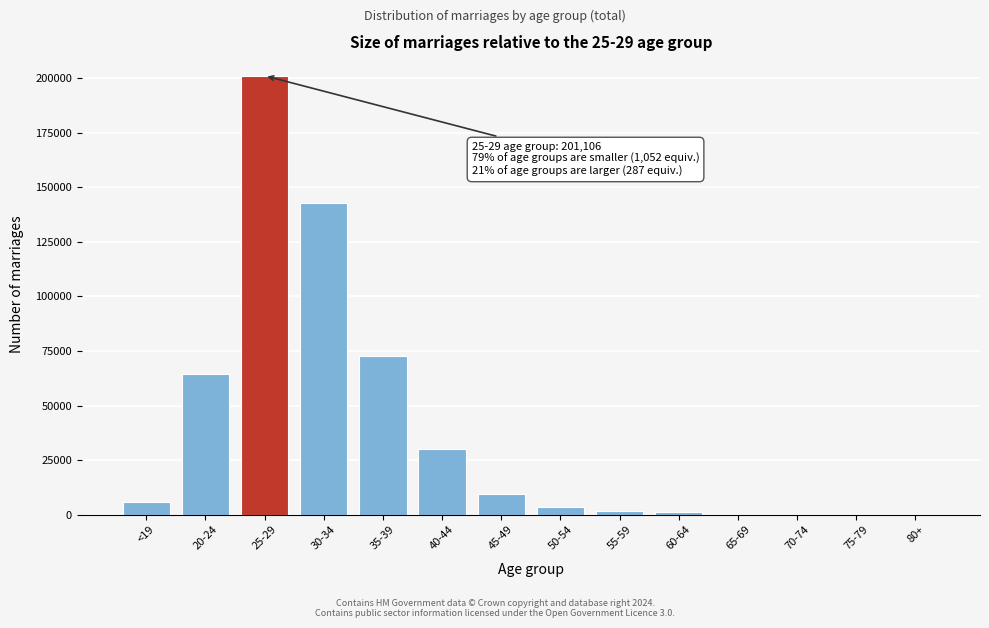

Where is the data nearest to the value 100574?

35-39